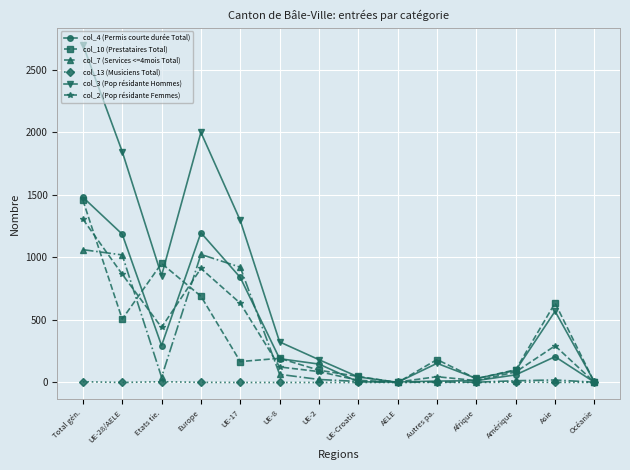

At which category is the sum across all series the highest?

Total gén.